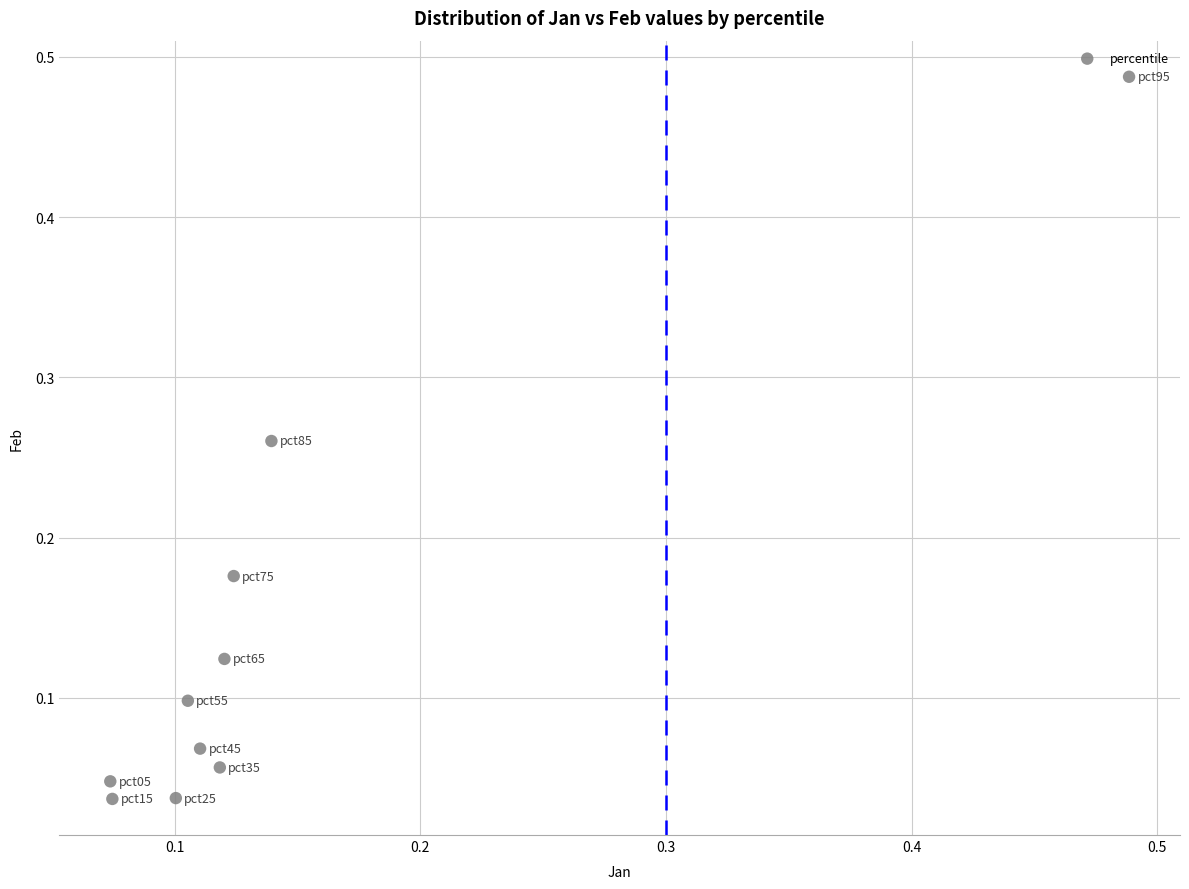

What is the range of X values (max minus min)?

0.4